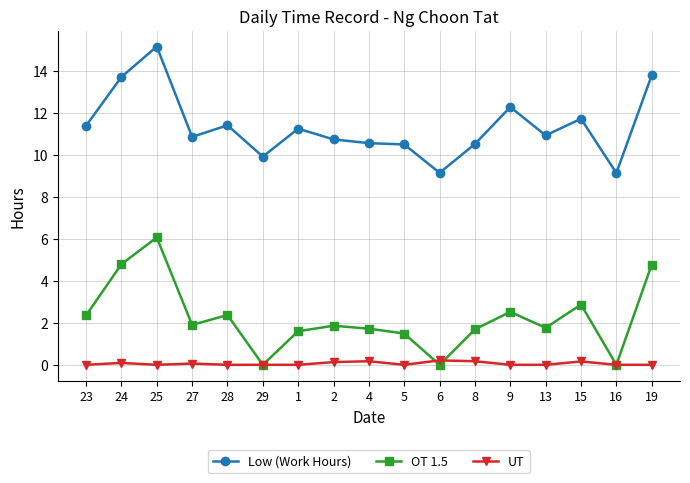

Count the number of data series in this chart.

3